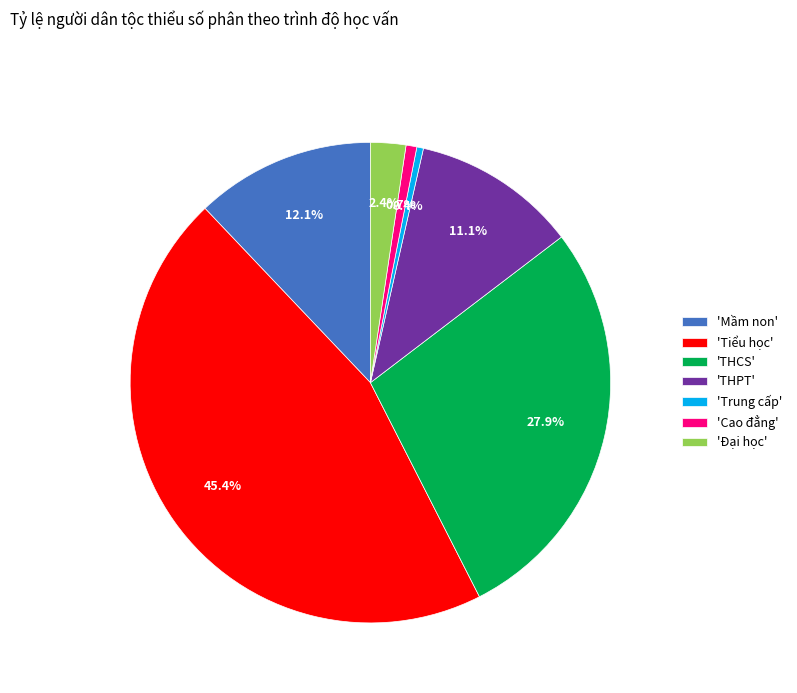

Does any single category account for the majority?

No